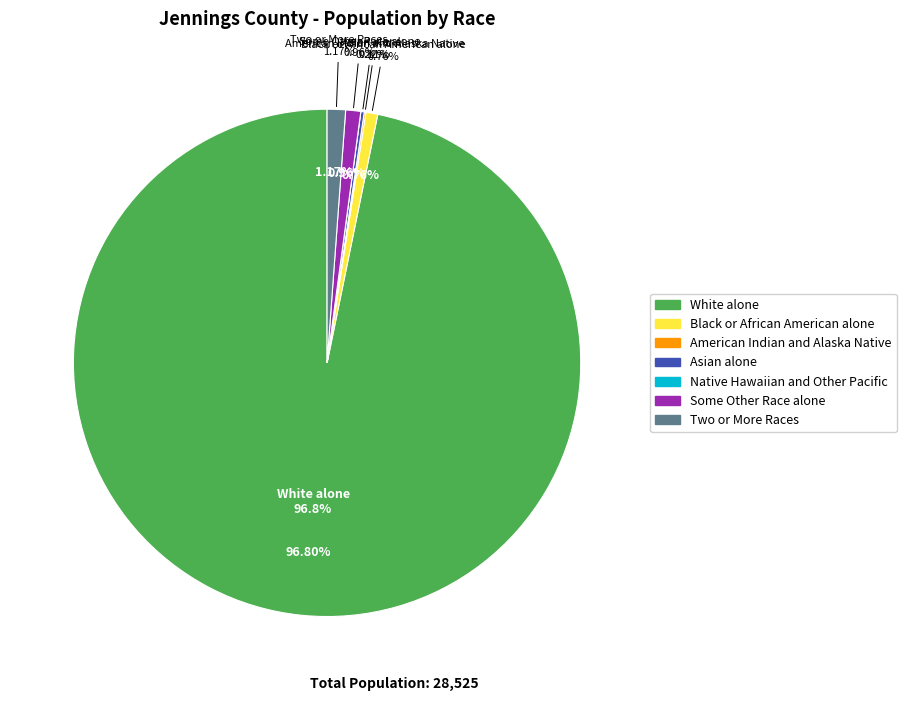

Does any single category account for the majority?

Yes